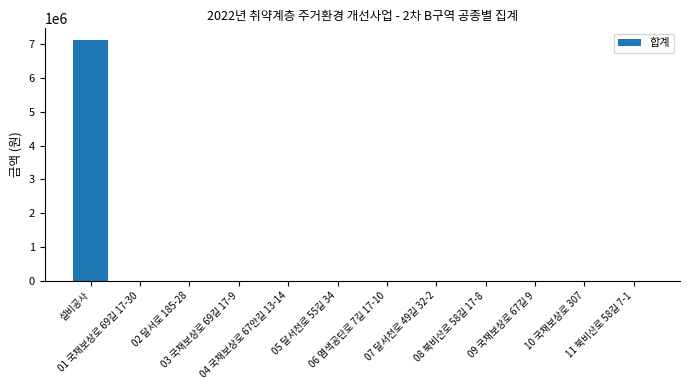

Are the bars grouped side by side (vs. stacked)?

No